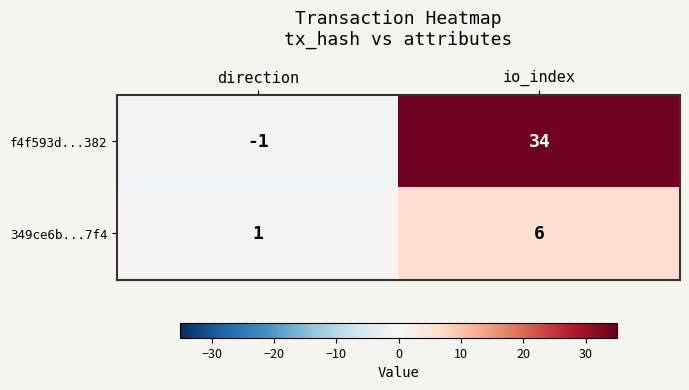

Where is f4f593d...382 nearest to the value 16?

direction